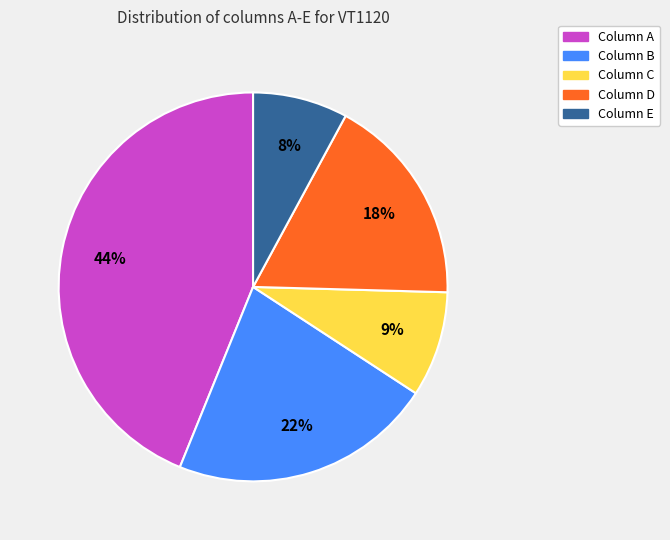

Is there a majority slice in this chart?

No